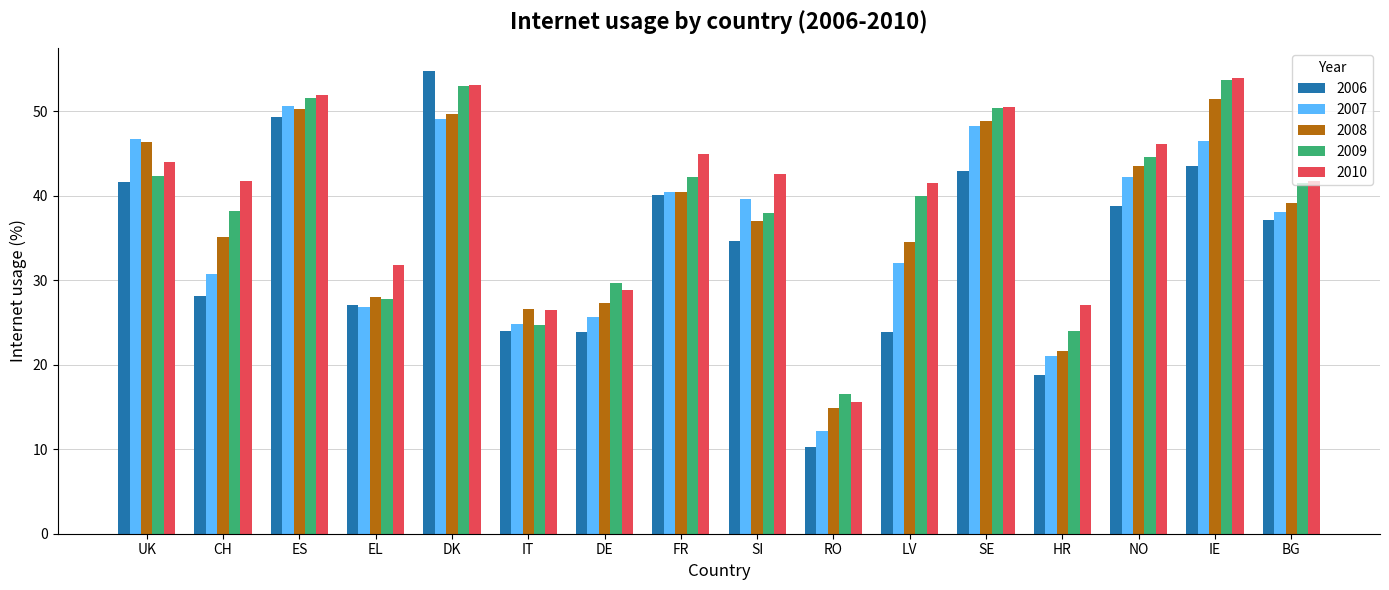

What is the difference between the 2007 values at ES and DK?

1.5